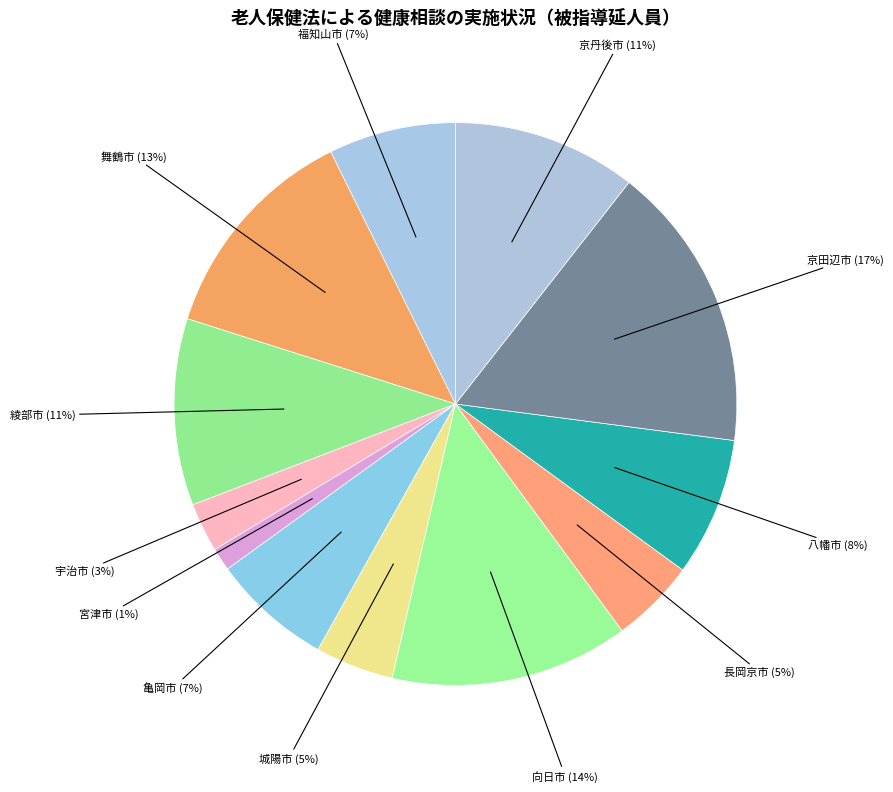

Count the number of slices in the pie.

12